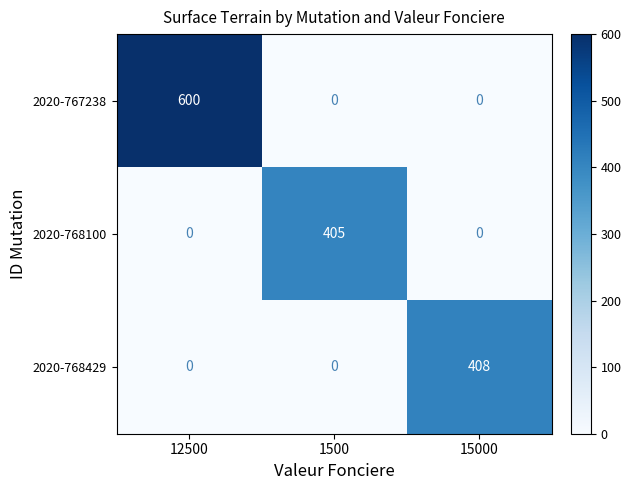

Which series has the largest range (max minus min)?

2020-767238